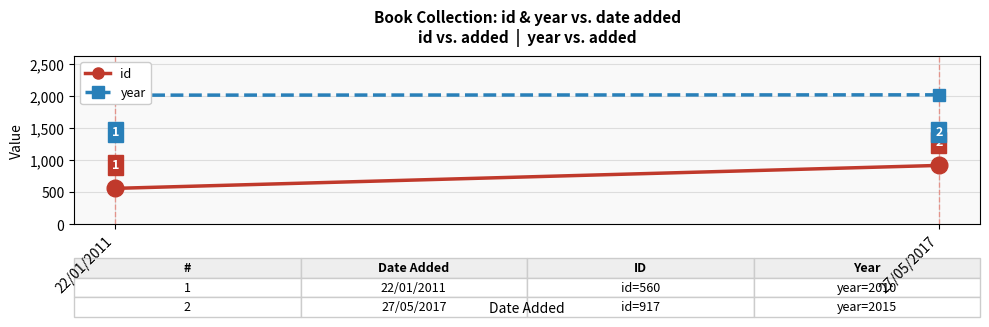

How many year values are between 2010 and 2015?

2